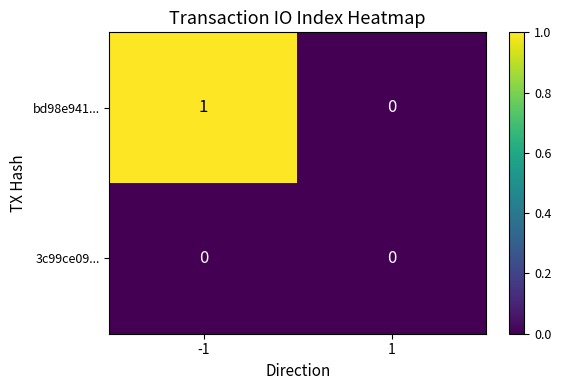

Which series has the largest total across all categories?

bd98e941...